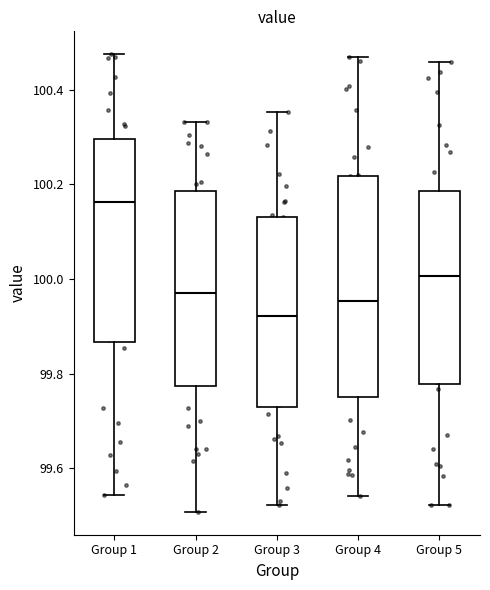

Where does the median line of the box for Group 5 sit on the y-axis? The values are not printed on the chart, so give them approximately, as read against the axis.

100.00